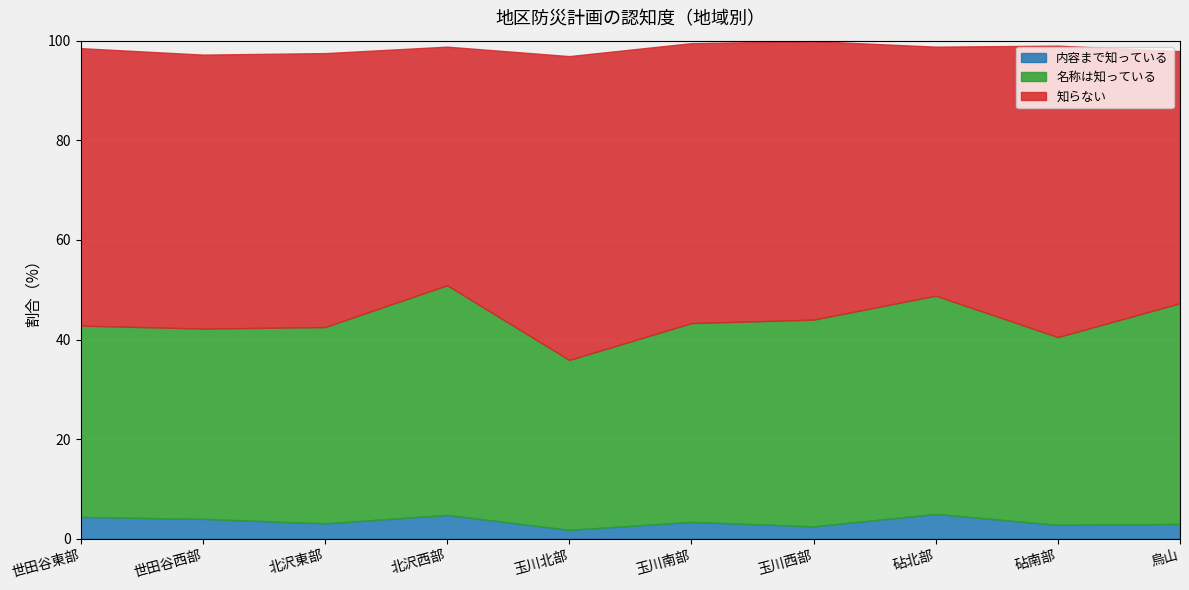

What position from the left is 北沢東部?

3